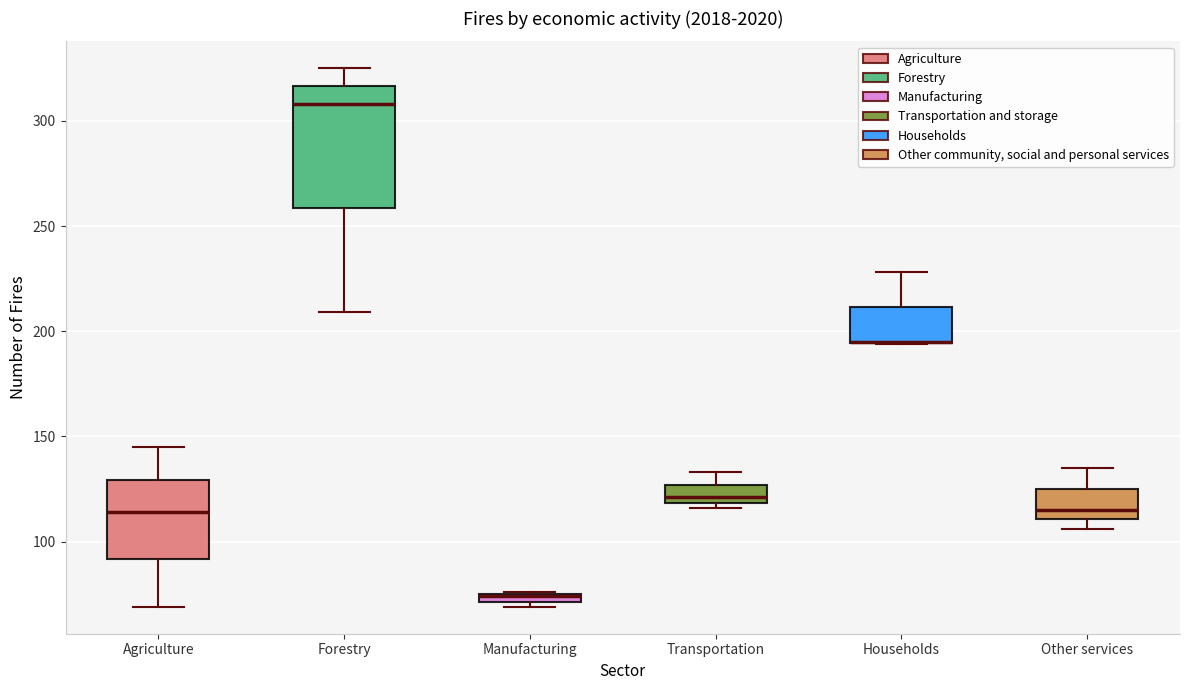

Comparing the boxes themselves (not the whiskers), which one is the tallest?

Forestry